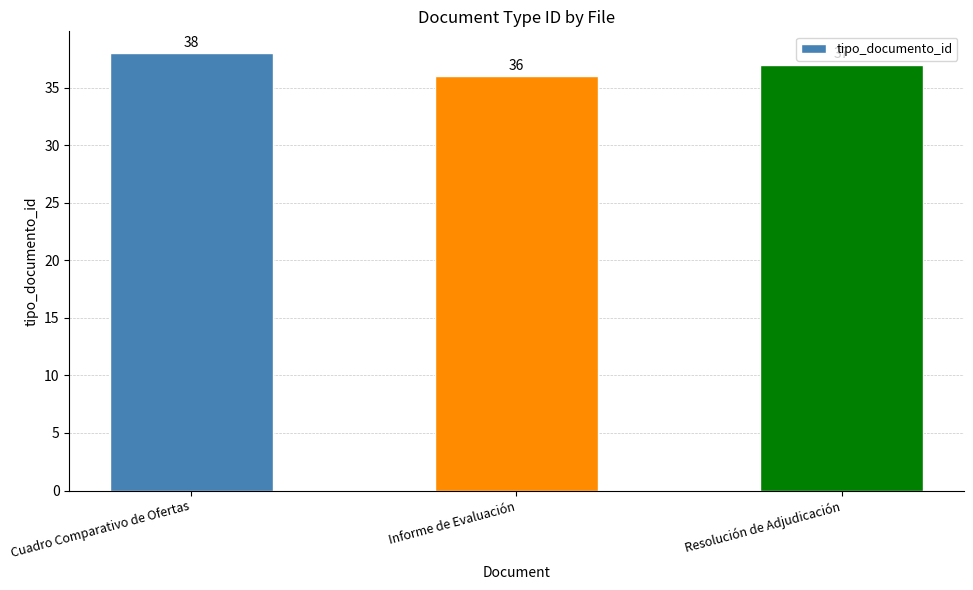

At which category does the chart reach its minimum across all series?

Informe de Evaluación